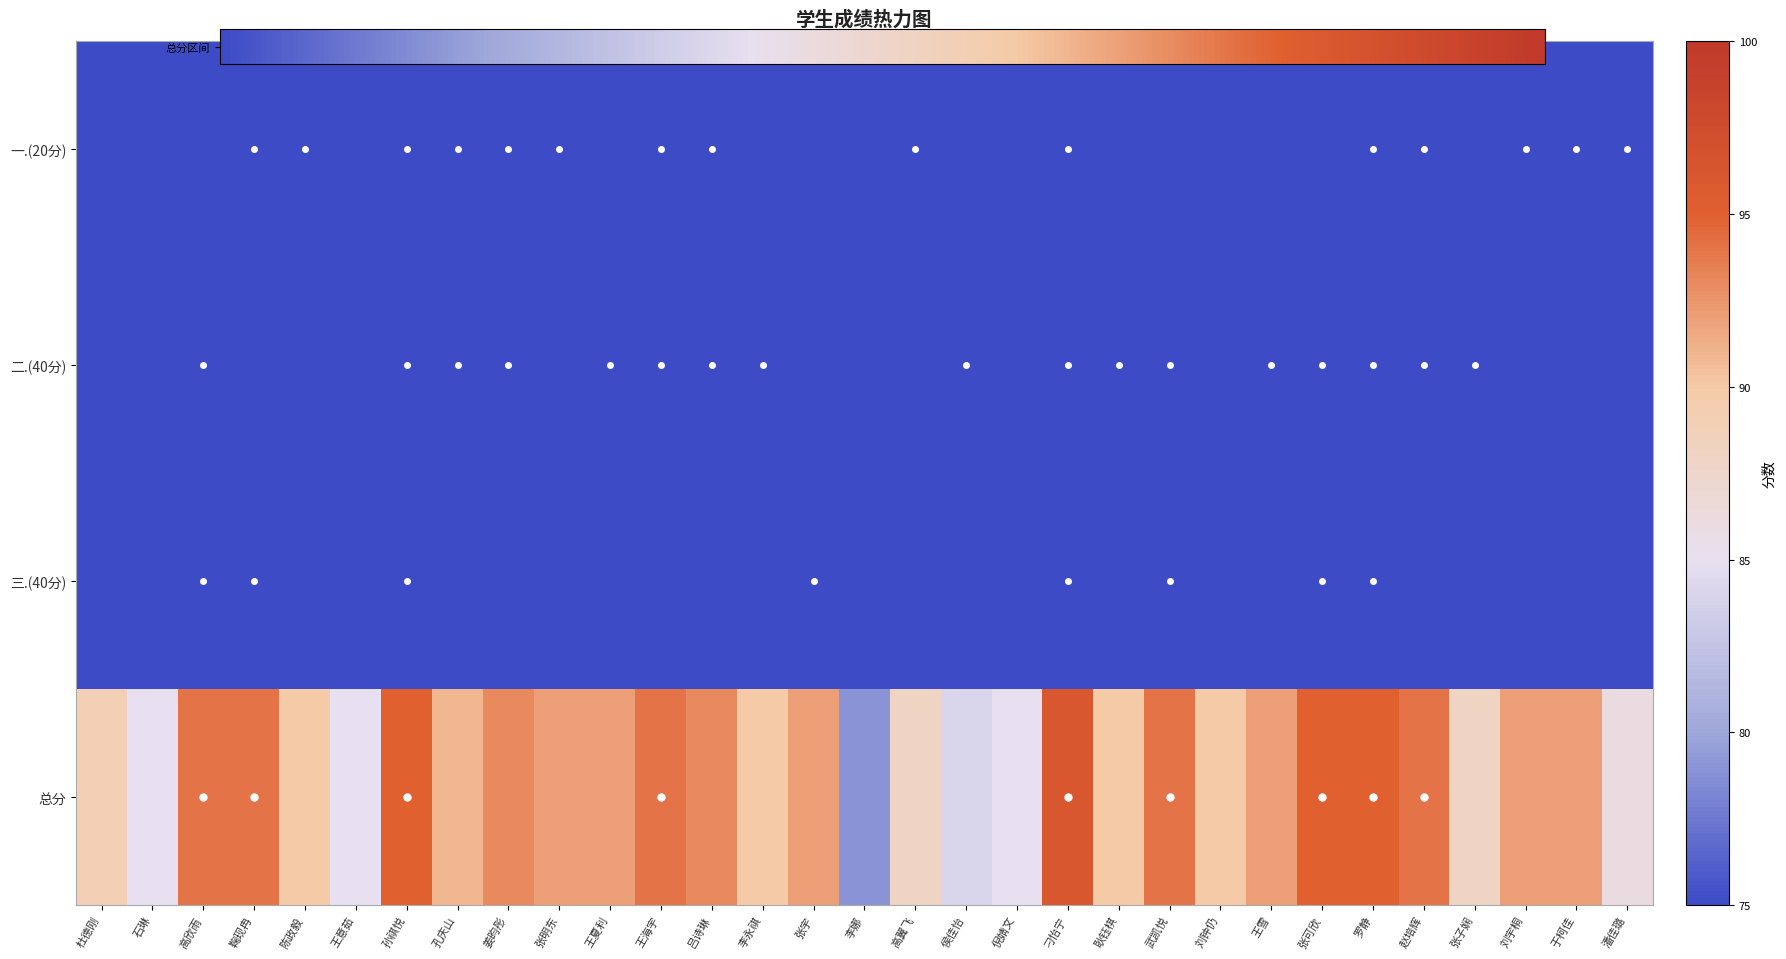

Is it true that 一.(20分) equals 20 at 张明东?

True